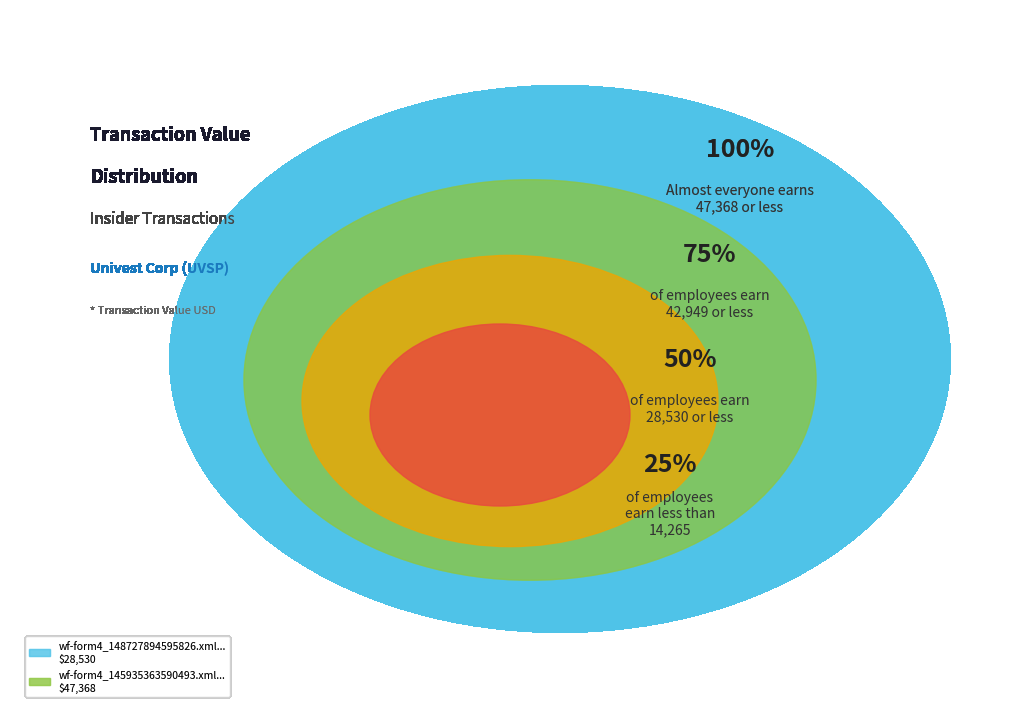

To the nearest percent, what is the difference between the wf-form4_145935363590493.xml and wf-form4_148727894595826.xml slice percentages?

25%